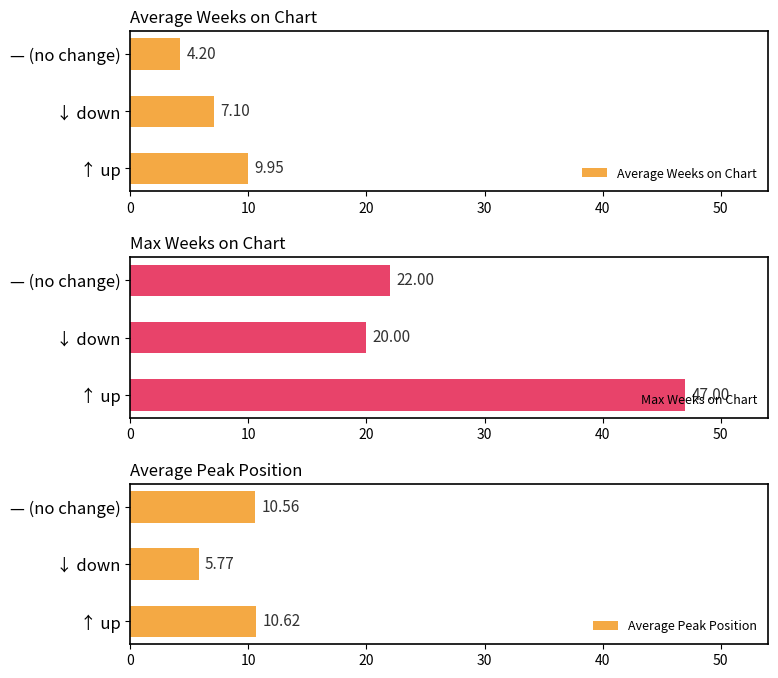

Rank the categories by Average Weeks on Chart value from lowest to highest.

— (no change), ↓ down, ↑ up